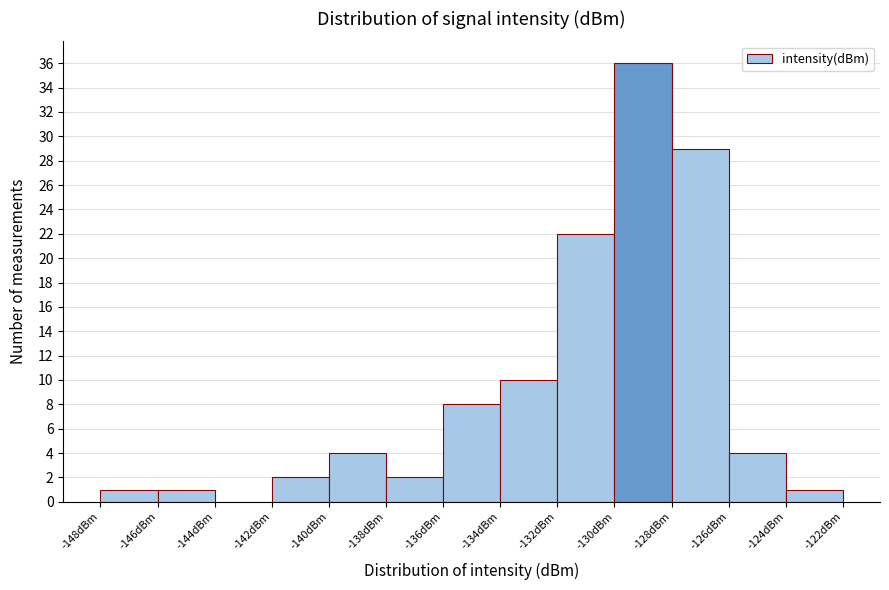

Reading left to right, transcribe this chart: for each bar, give the range it covers on the x-axis and its height. The values are not printed on the chart, so give them approximately, as read against the axis.

-148 to -146: 1
-146 to -144: 1
-144 to -142: 0
-142 to -140: 2
-140 to -138: 4
-138 to -136: 2
-136 to -134: 8
-134 to -132: 10
-132 to -130: 22
-130 to -128: 36
-128 to -126: 29
-126 to -124: 4
-124 to -122: 1